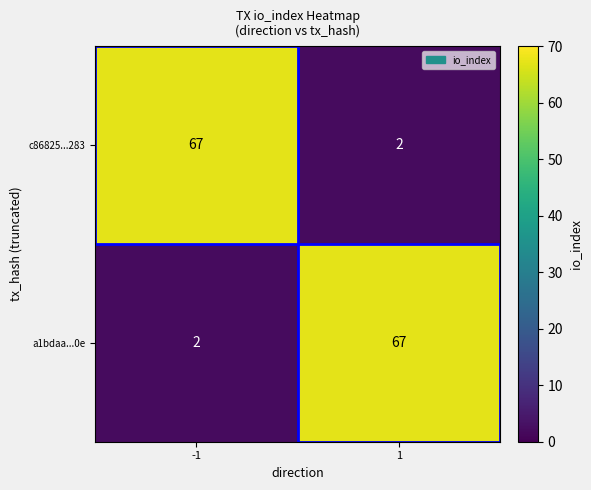

Read the c86825...283 value at -1, to the nearest 5.

65